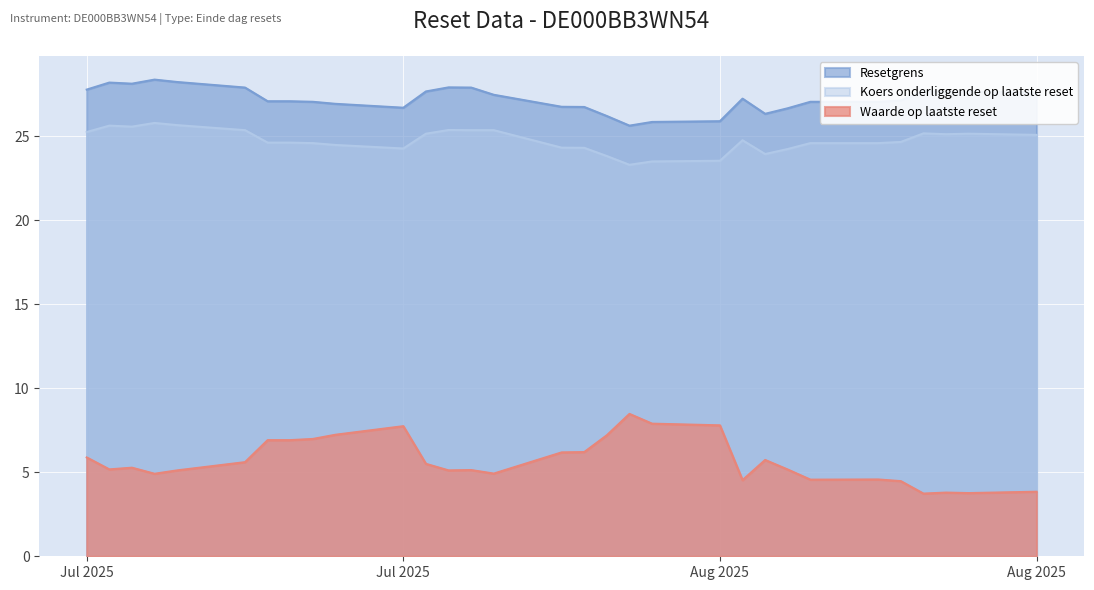

Which has a higher value, 2025-08-18 or 2025-08-05?

2025-08-05